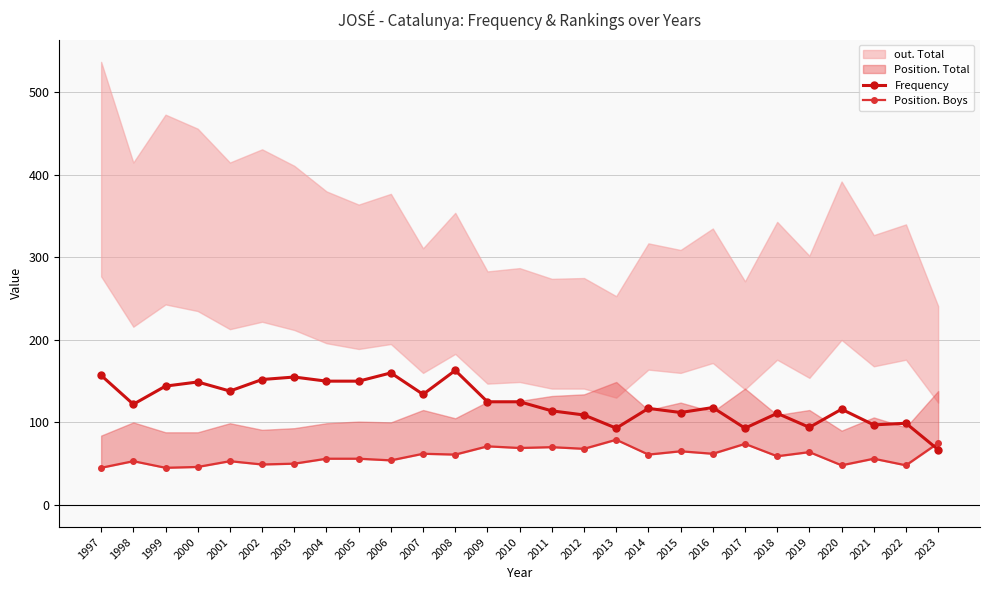

True or false: Frequency has a value of 150 at 2005.

True